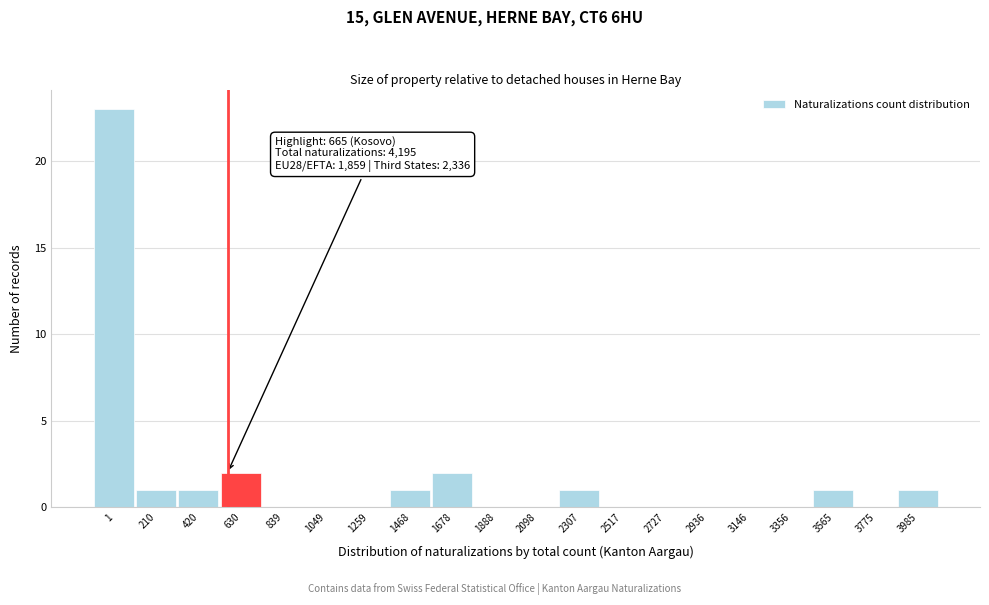

Reading left to right, list all the values displayed in this chart.

1=23	210=1	420=1	630=2	839=0	1049=0	1259=0	1468=1	1678=2	1888=0	2098=0	2307=1	2517=0	2727=0	2936=0	3146=0	3356=0	3565=1	3775=0	3985=1